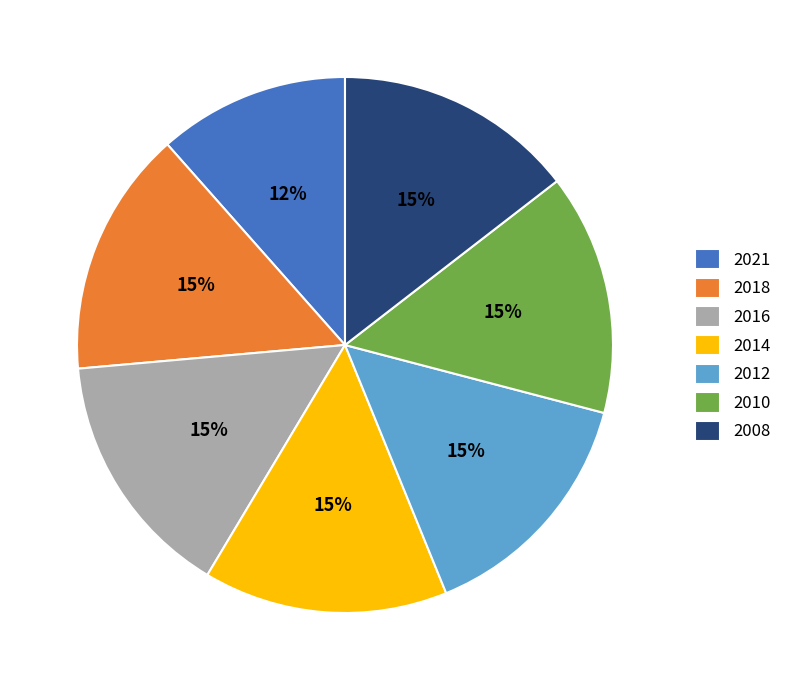

Between 2014 and 2021, which is larger?

2014